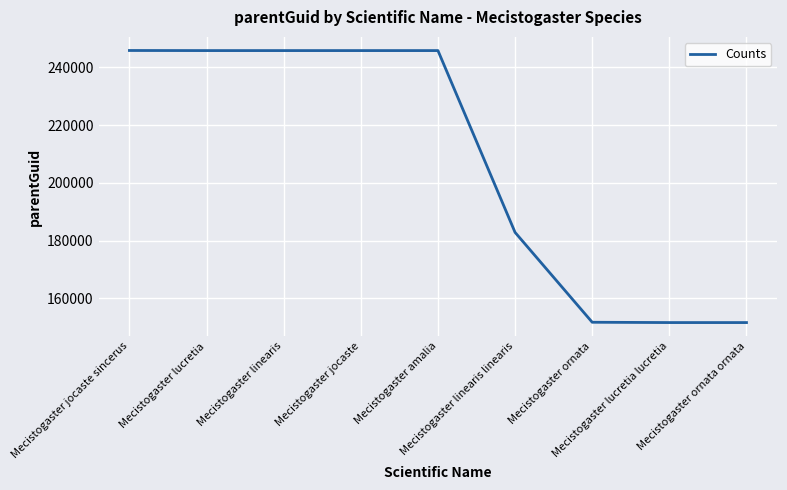

What is the maximum value shown in the chart?

245856